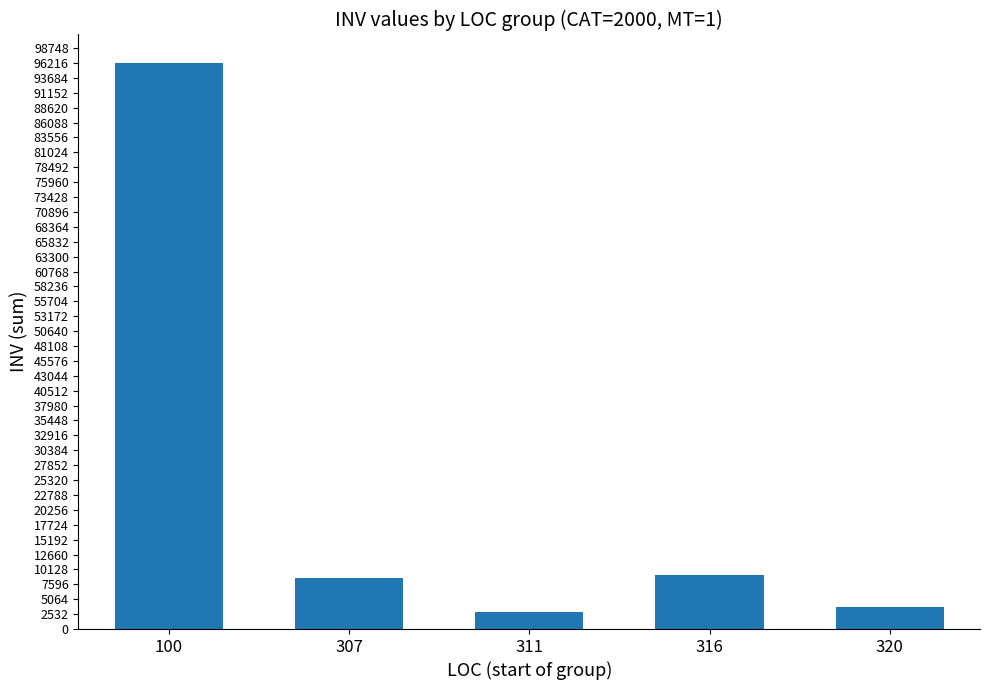

Reading left to right, transcribe all the data shown in this chart.

100=96247	307=8615	311=2822	316=9185	320=3681